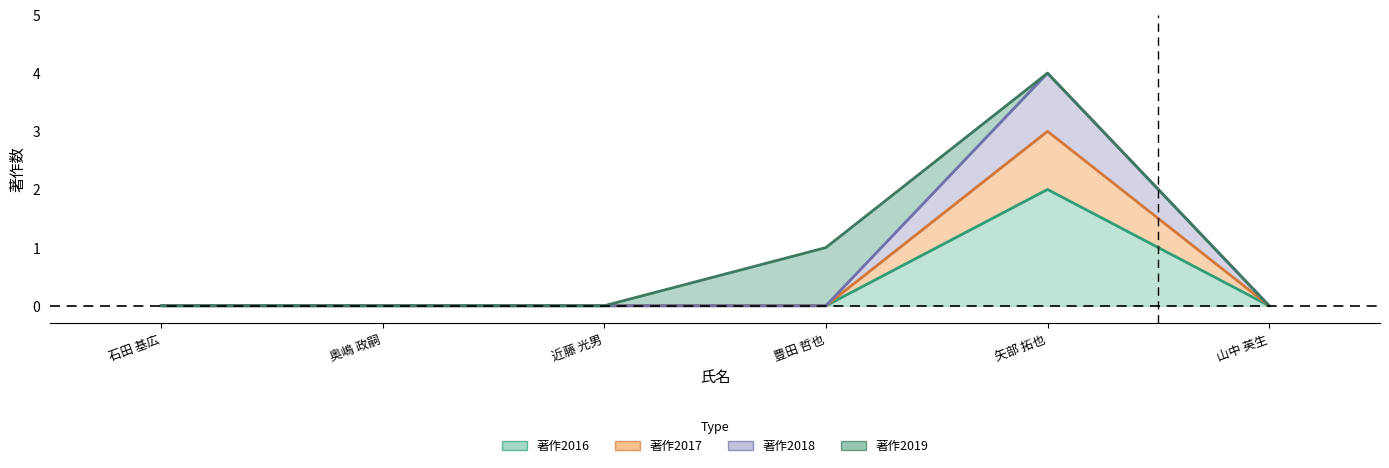

How many data points does each series have?

6